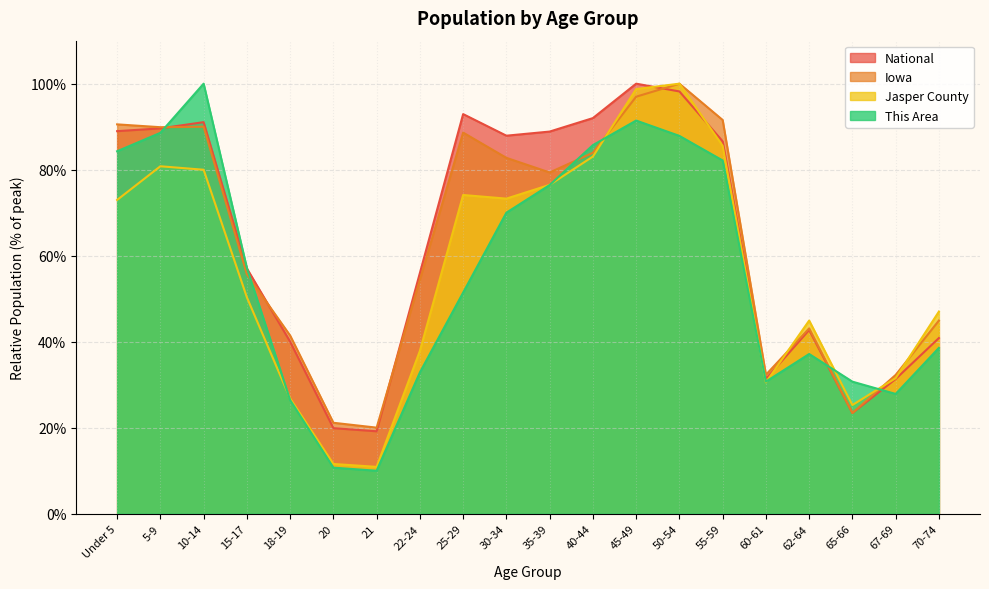

What is the difference between the highest and lowest values at 55-59?

9.4